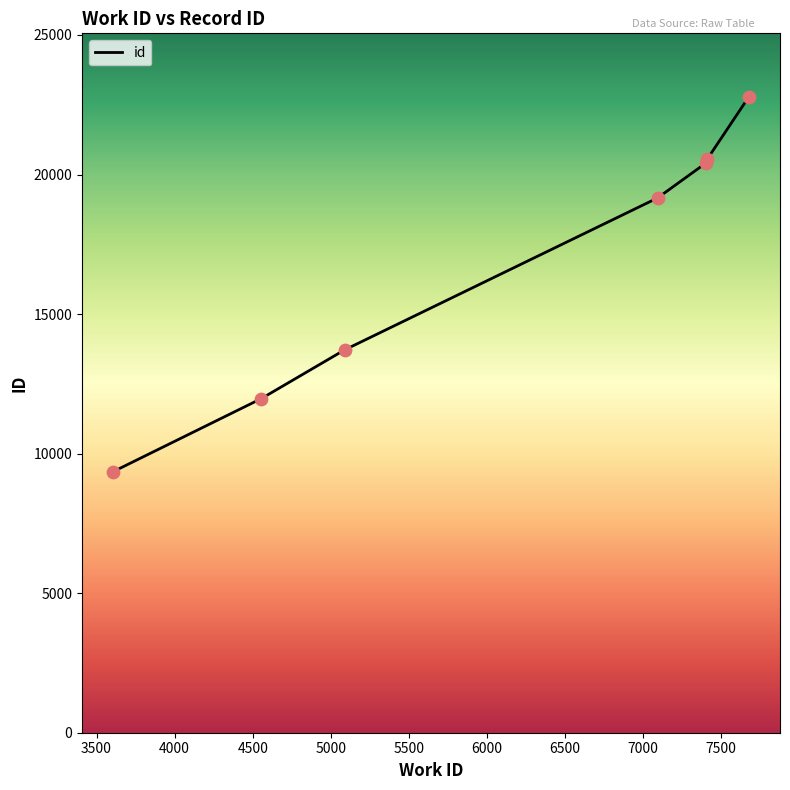

What is the minimum value shown in the chart?

9356